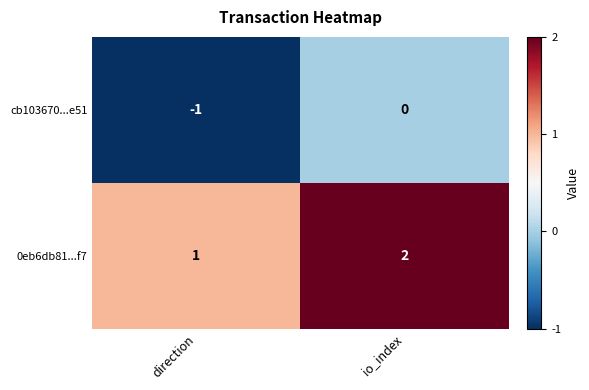

What is the sum of all 0eb6db81...f7 values?

3